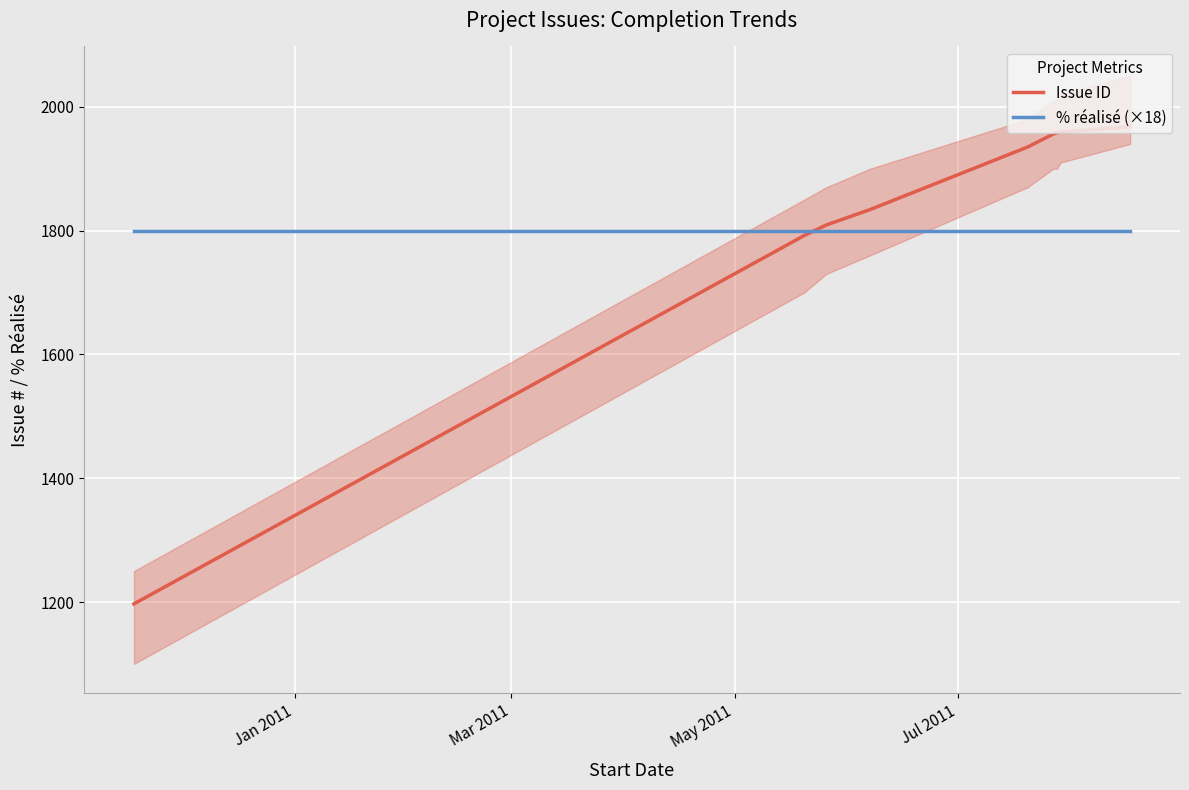

Reading left to right, what are all the values shown in this chart?

Issue ID: 1197	1792	1809	1834	1935	1956	1958	1959	1968
% réalisé (×18): 1800	1800	1800	1800	1800	1800	1800	1800	1800